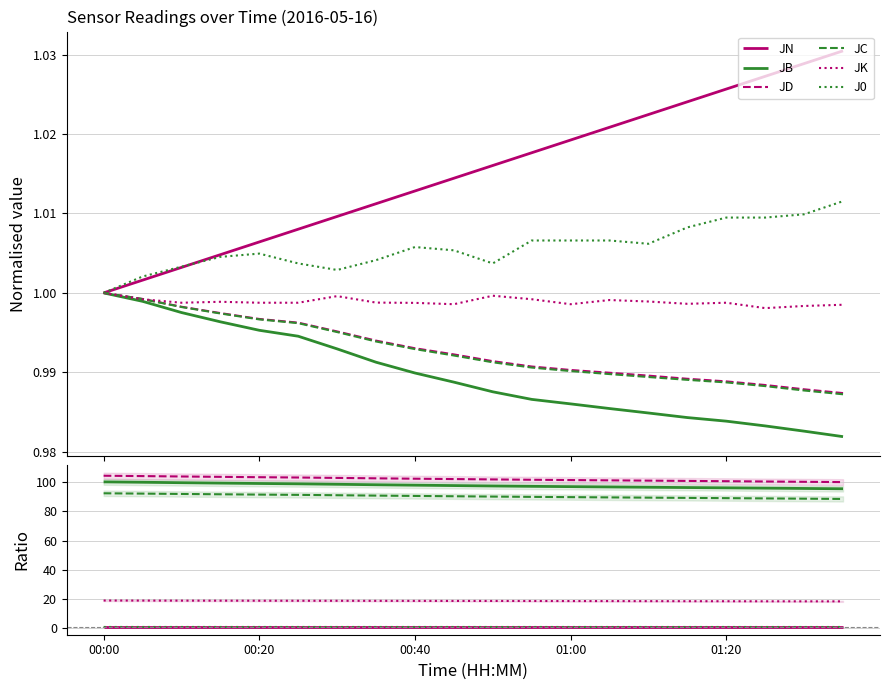

At which label is JD closest to 102?

9